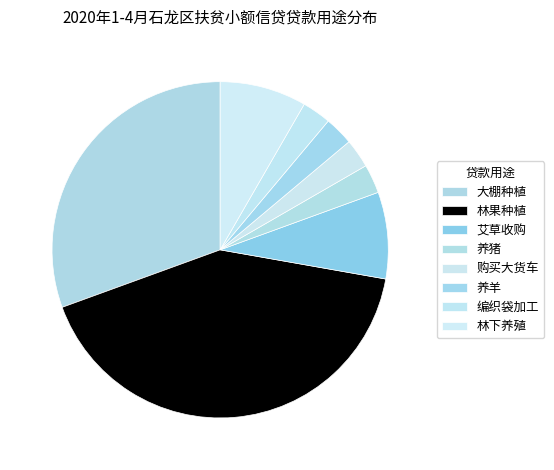

Which category has the smallest portion of the pie?

养猪